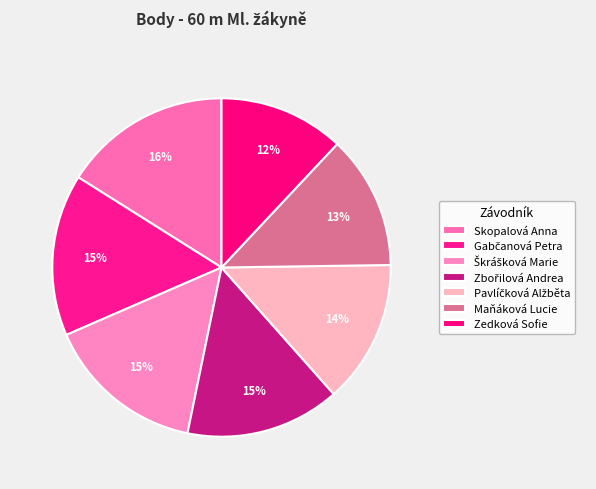

To the nearest percent, what is the average slice percentage?

14%